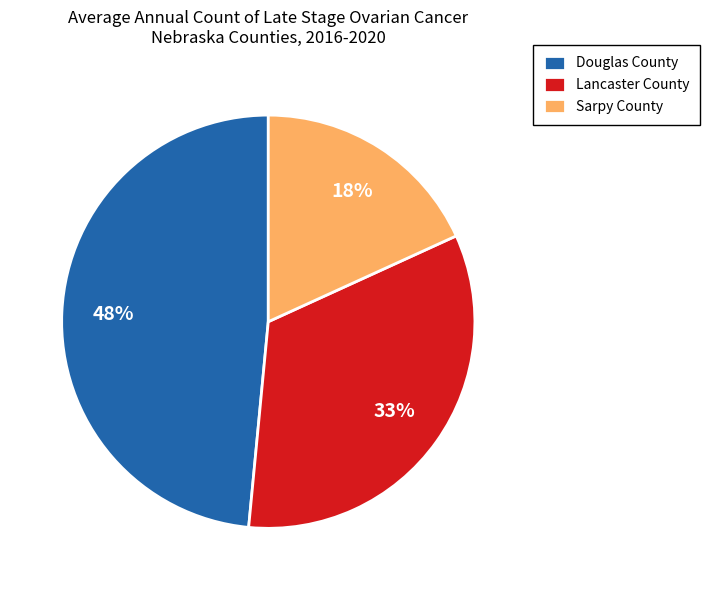

How many segments does this pie chart have?

3